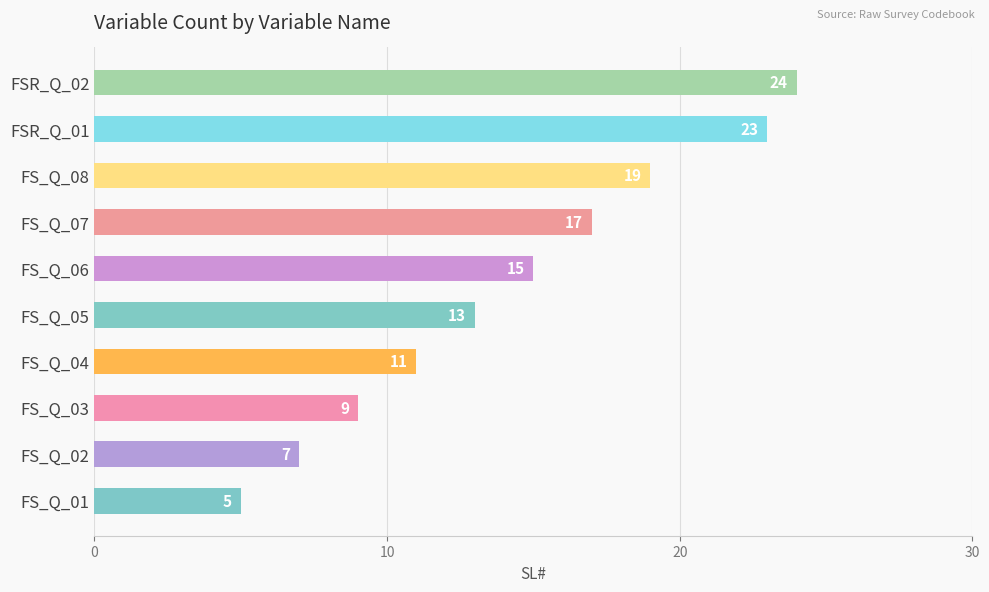

Reading top to bottom, extract all data points from this chart.

24	23	19	17	15	13	11	9	7	5